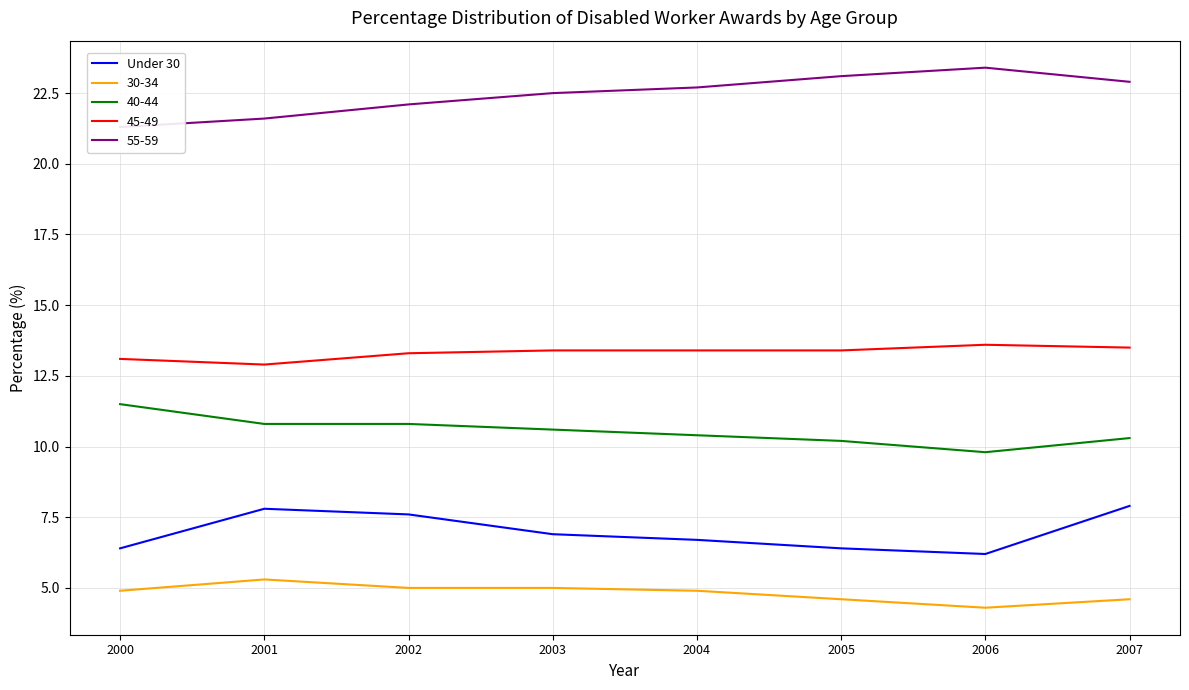

The chart shows a value of 6.4 at 2005. True or false?

True